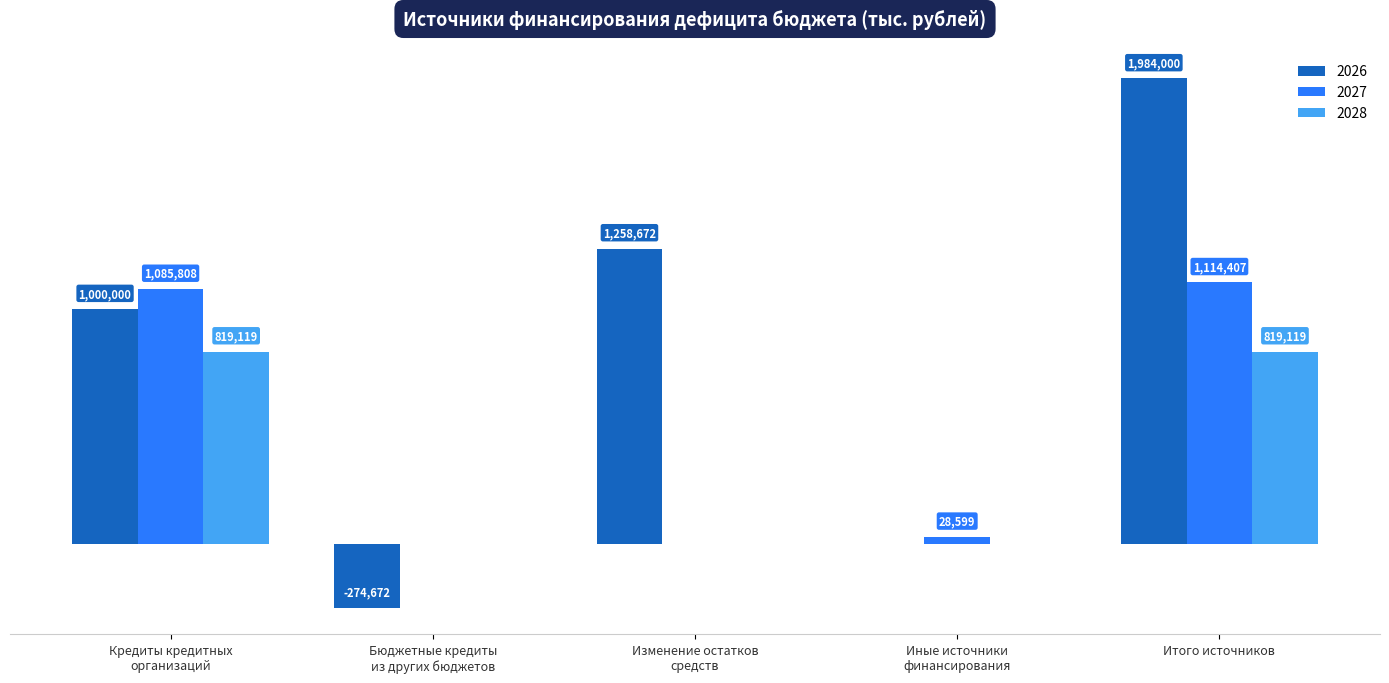

What are all the series names shown in the legend?

2026, 2027, 2028